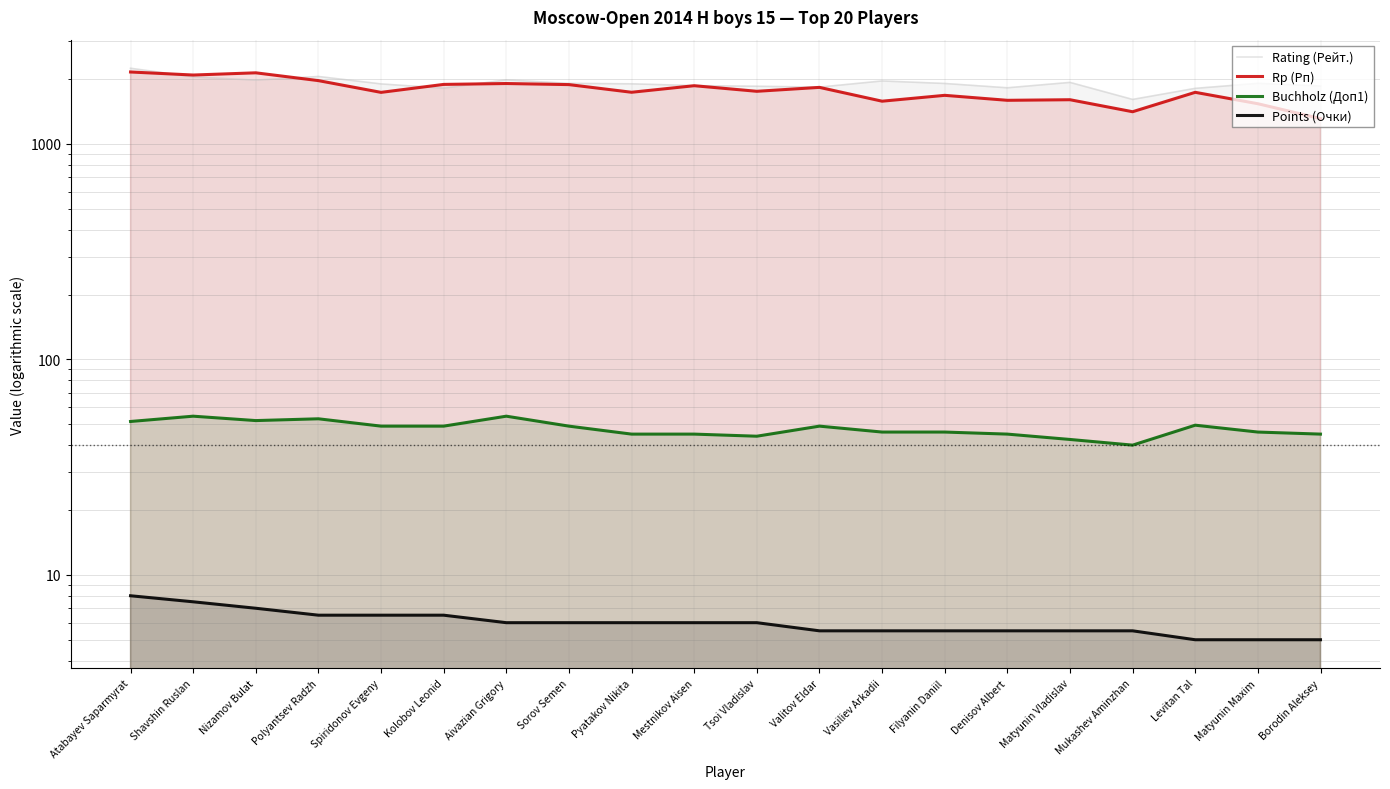

Which category has the highest value across all series?

Atabayev Saparmyrat